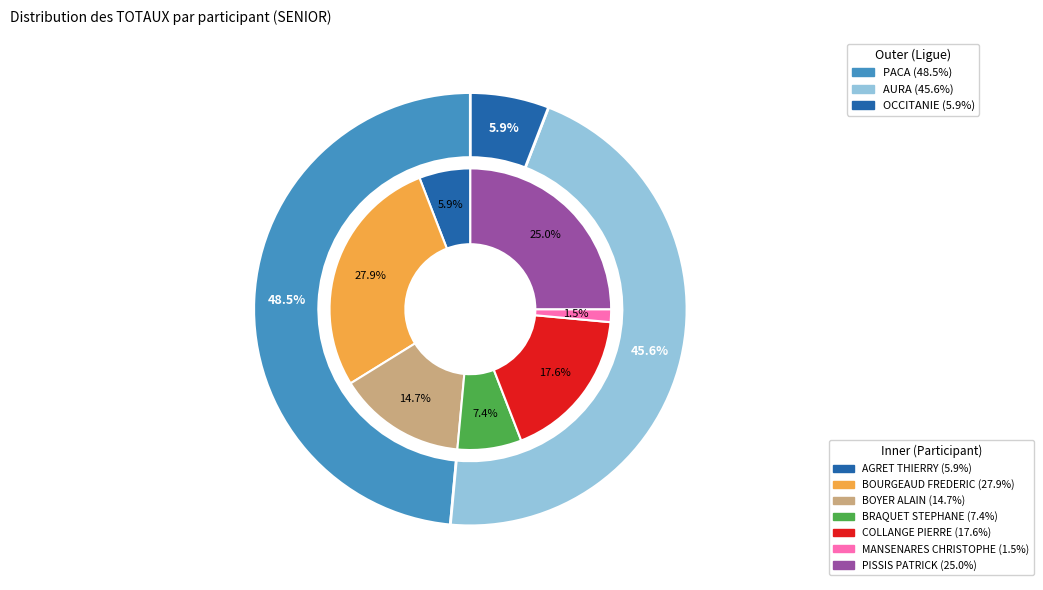

Is there a majority slice in this chart?

No